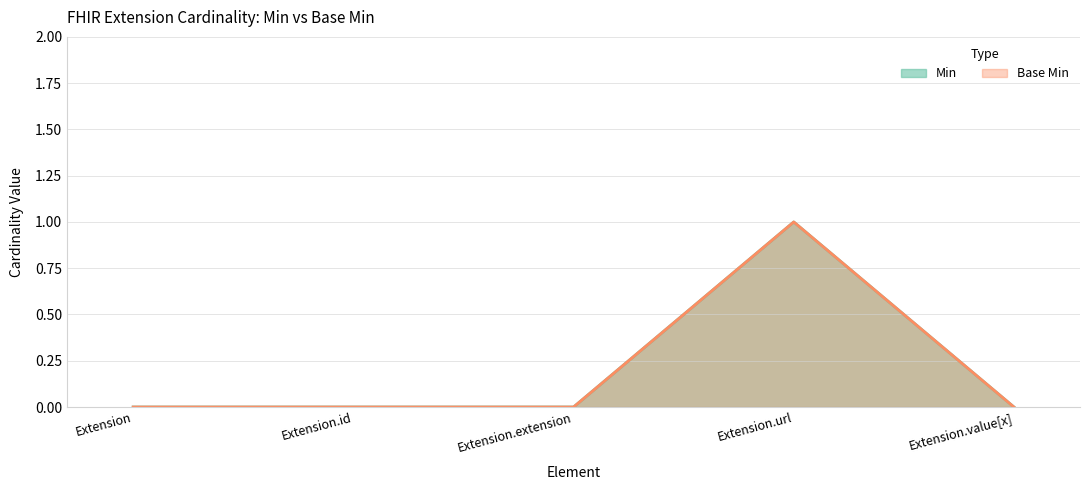

What is the label of the 3rd point from the right?

Extension.extension